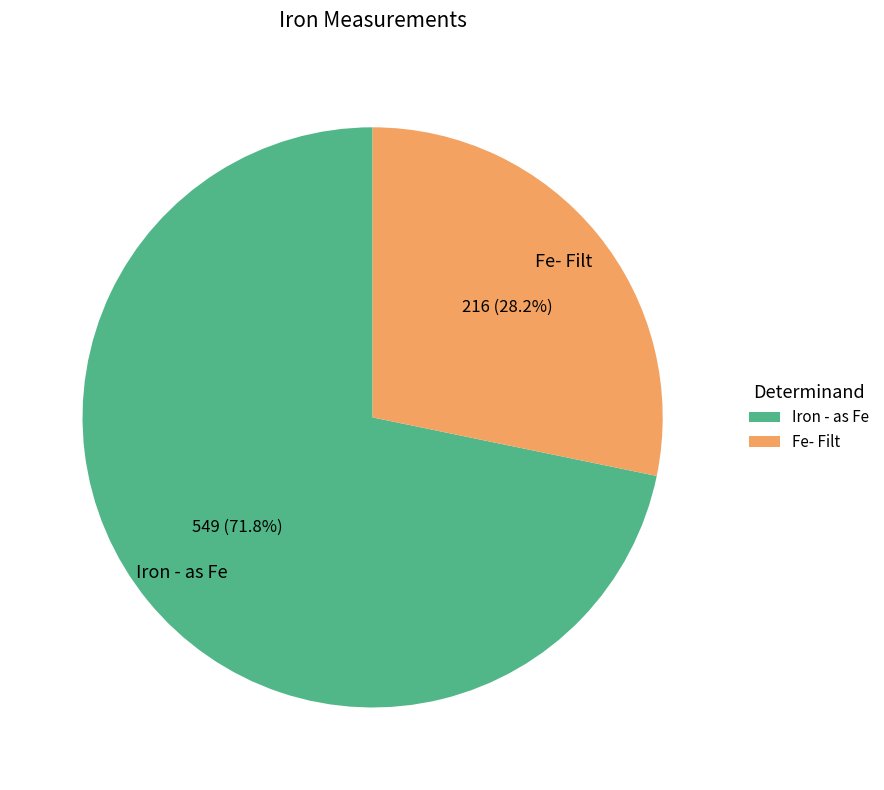

What is the smallest slice in the pie chart?

Fe- Filt